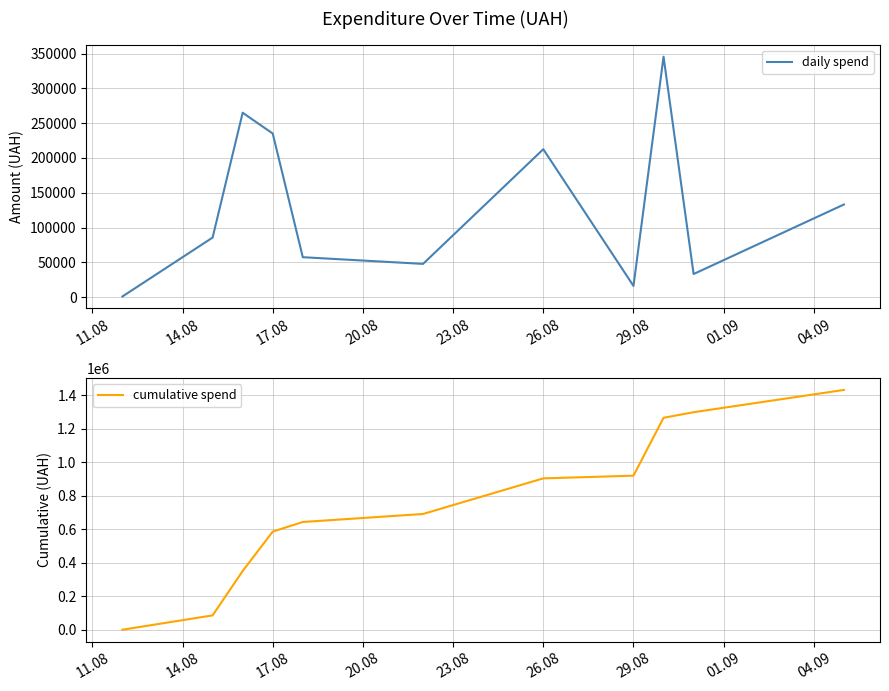

What are all the series names shown in the legend?

daily spend, cumulative spend